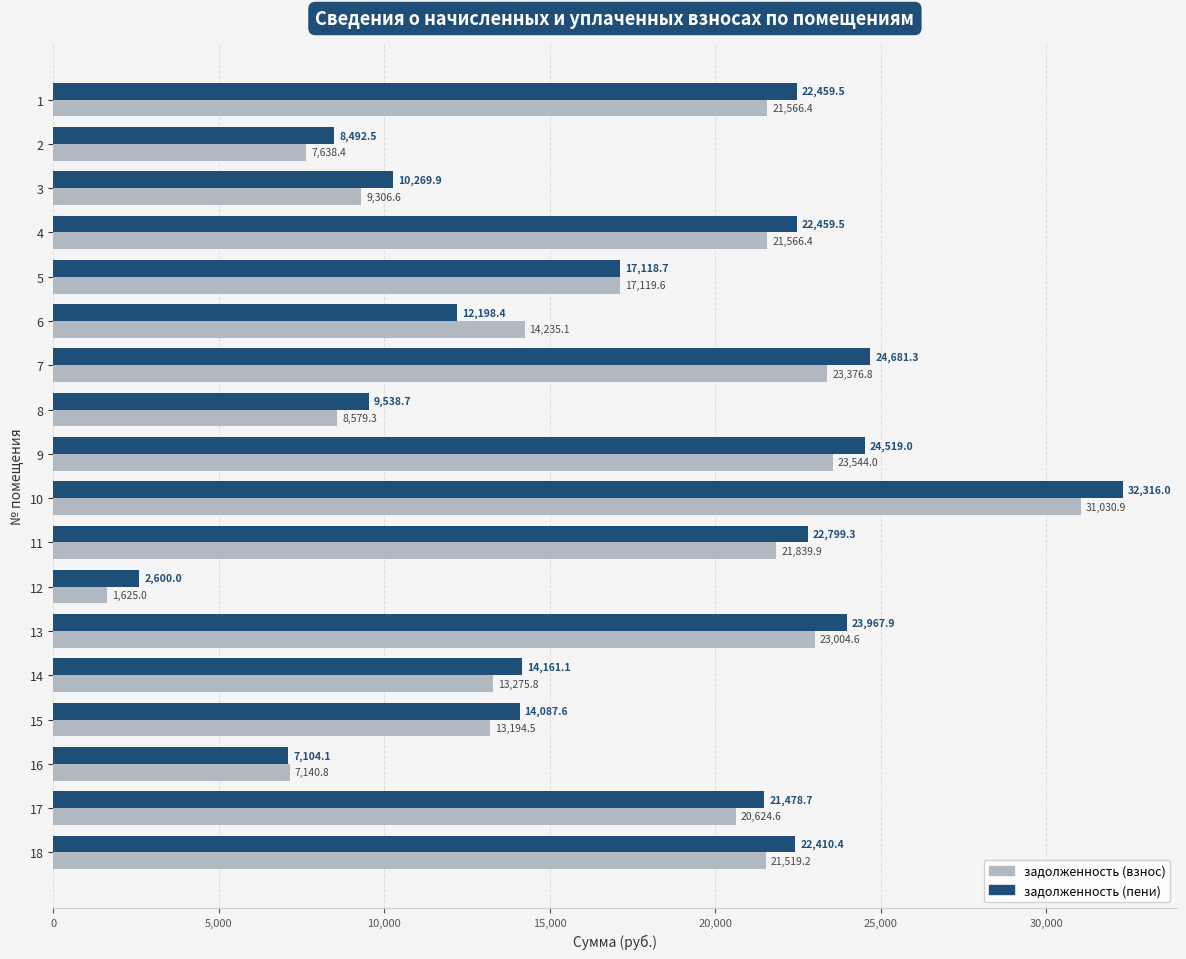

At 14, list the series in order from smallest to largest.

задолженность (взнос), задолженность (пени)